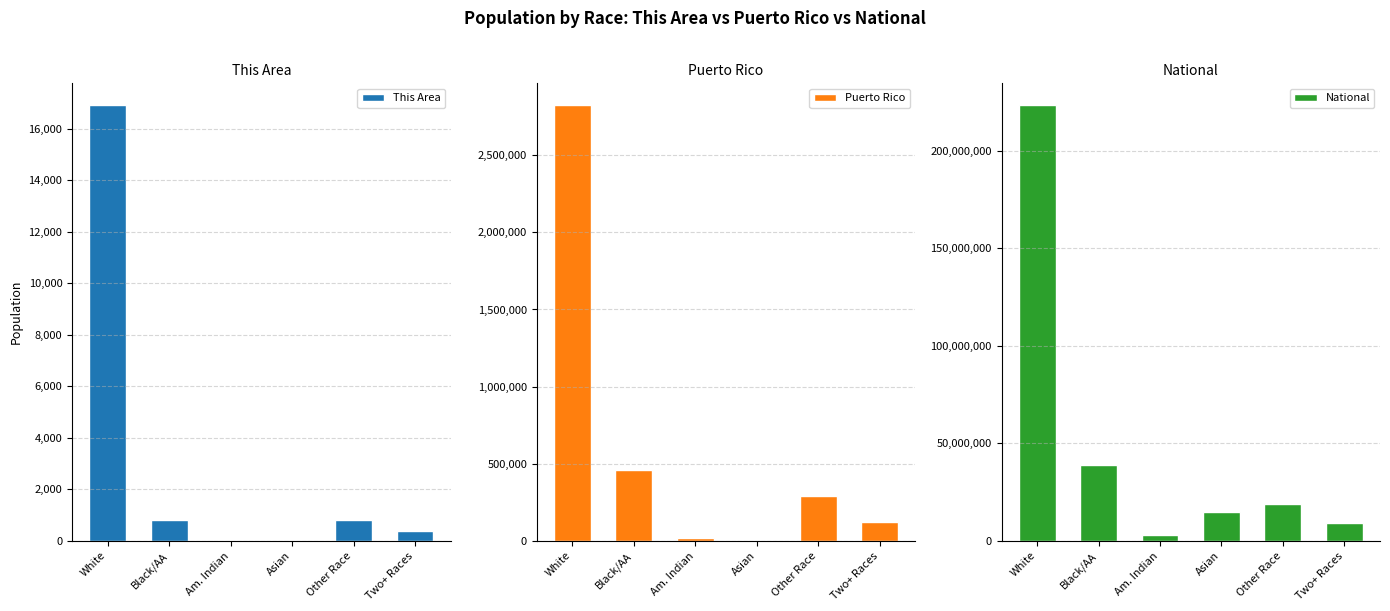

List the series in order of their peak value, highest first.

National, Puerto Rico, This Area